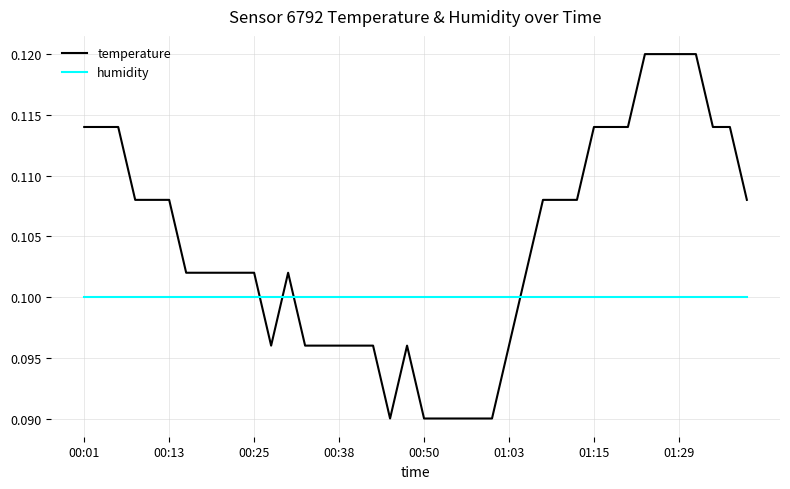

Which series has the largest range (max minus min)?

temperature